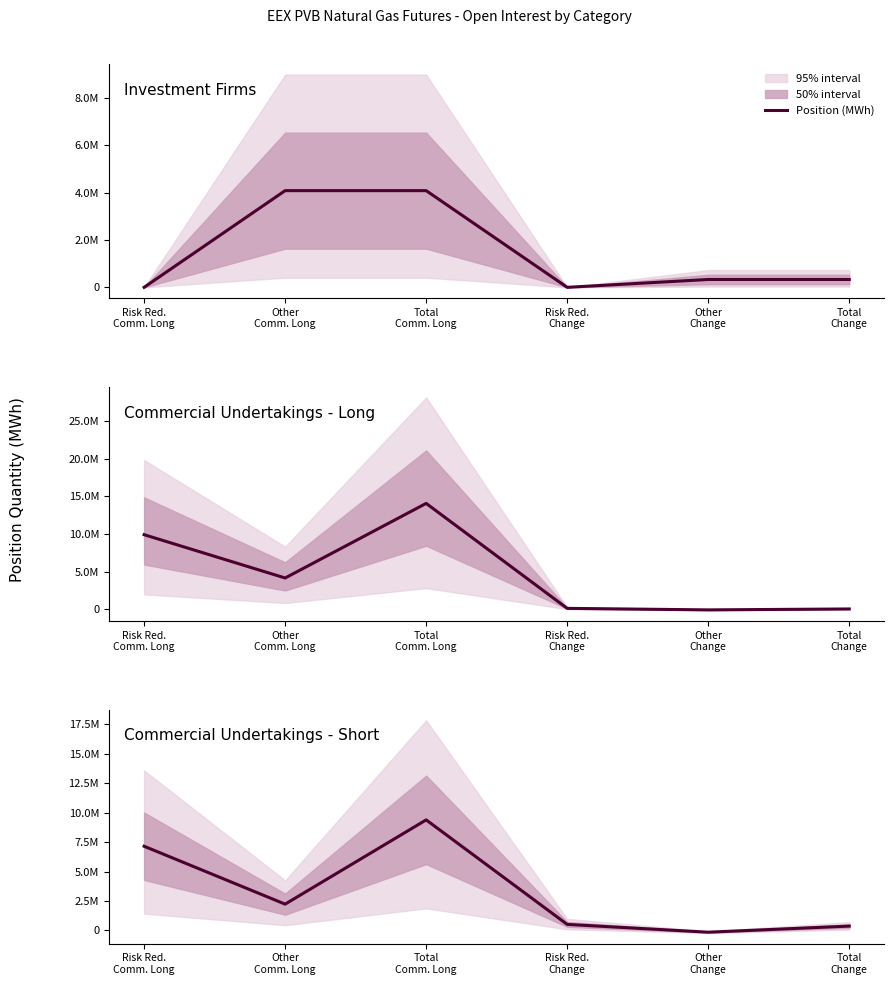

Is it true that Commercial Undertakings - Long equals -79696 at Other
Change?

True